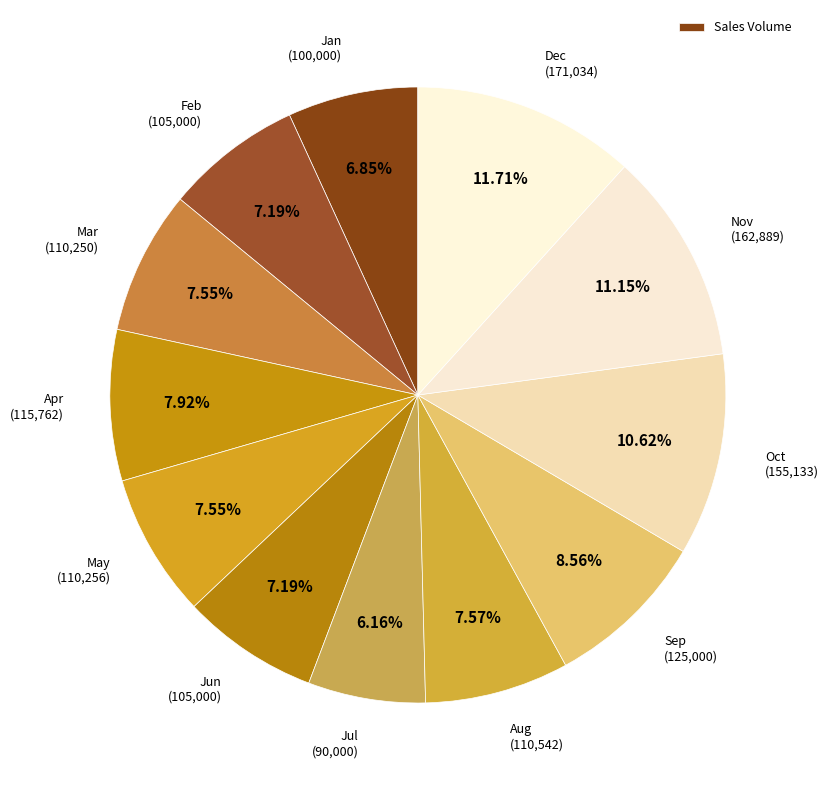

Is there a majority slice in this chart?

No